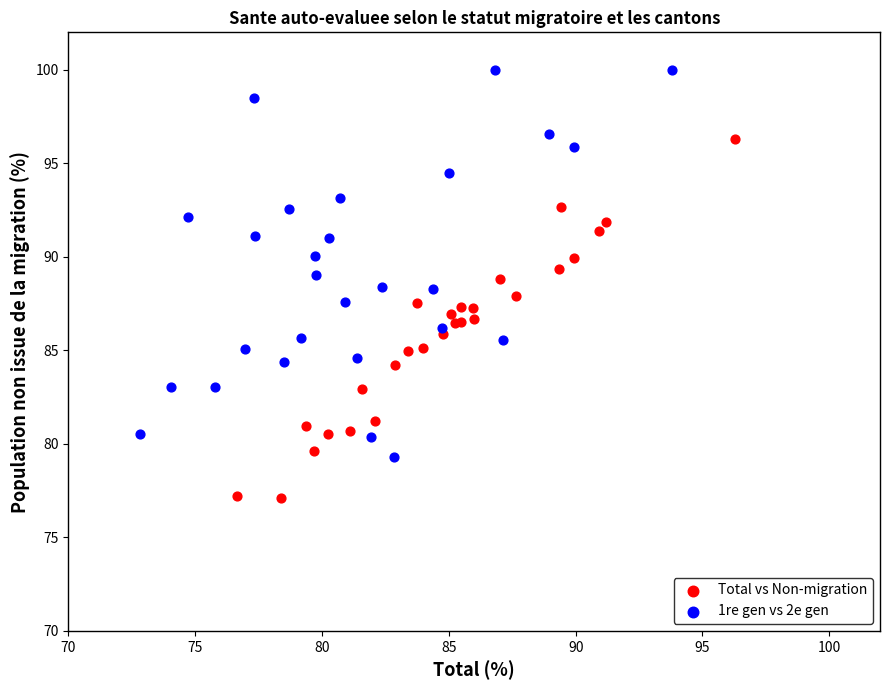

Which series has the widest spread of Y values?

1re gen vs 2e gen